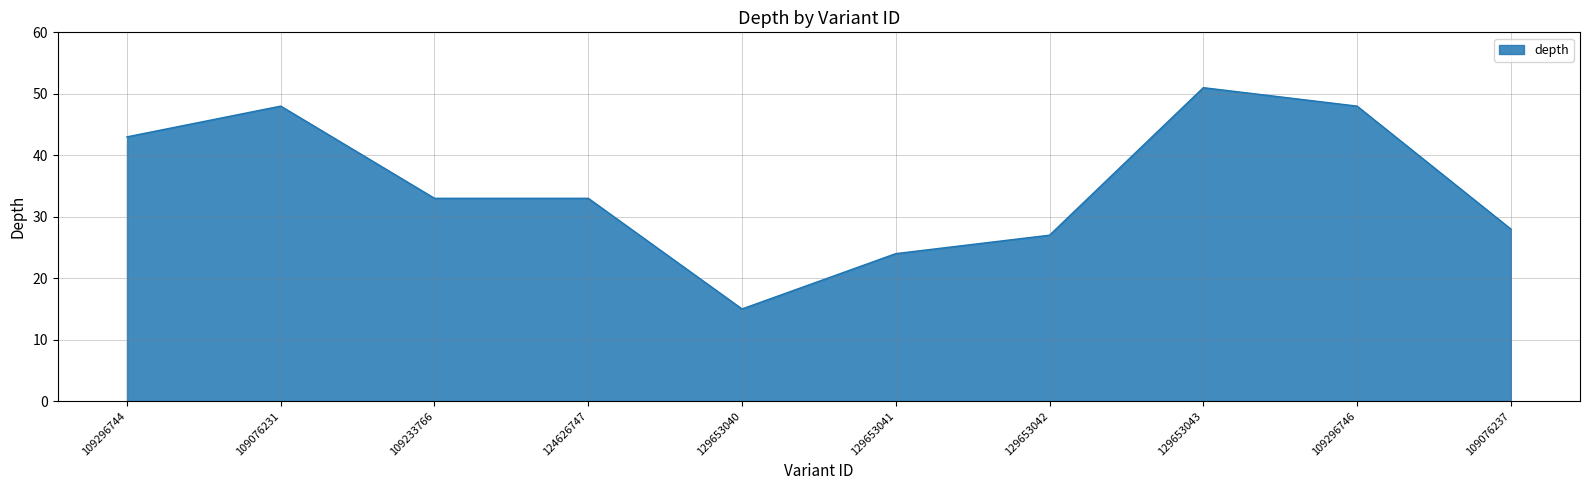

What is the maximum value shown in the chart?

51